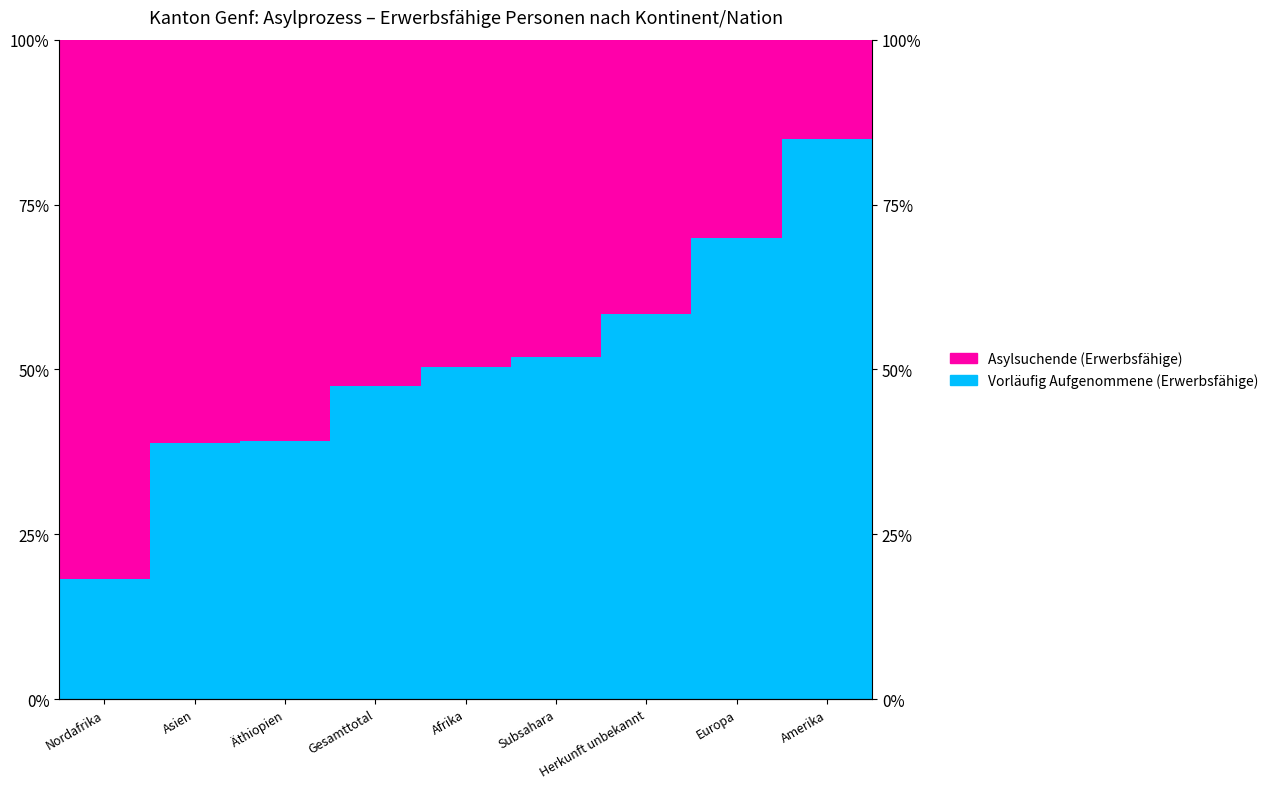

What is the label of the 2nd bar from the right?

Europa